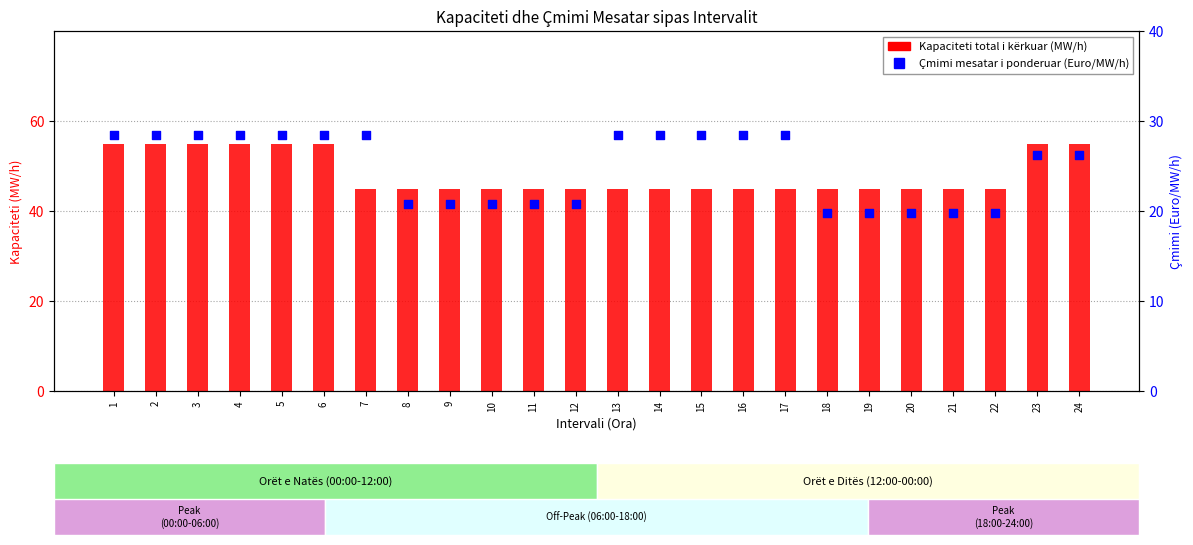

Which series reaches the minimum Y coordinate?

Çmimi mesatar i ponderuar (Euro/MW/h)